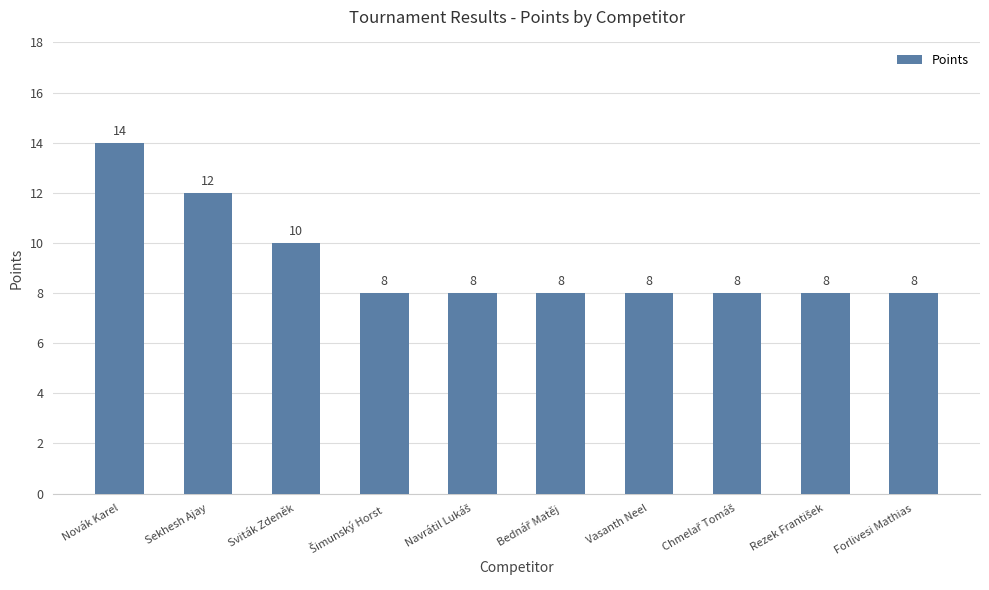

Reading left to right, list all the values displayed in this chart.

14	12	10	8	8	8	8	8	8	8